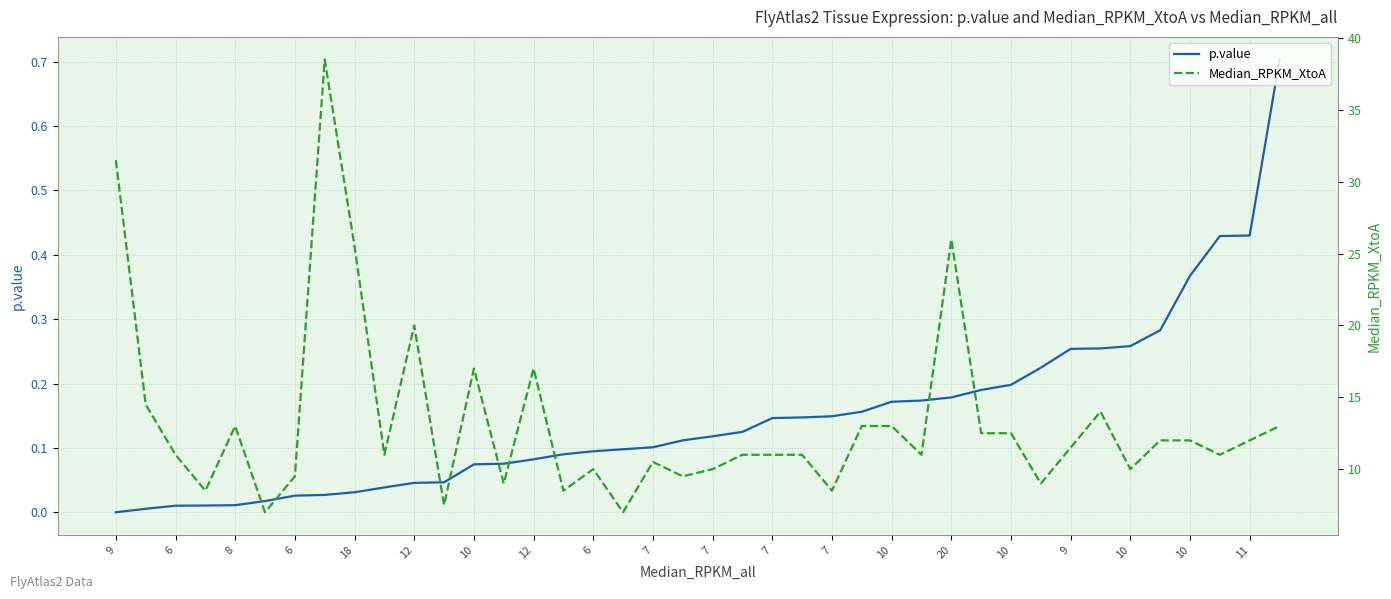

What is the label of the 31st point from the right?

7